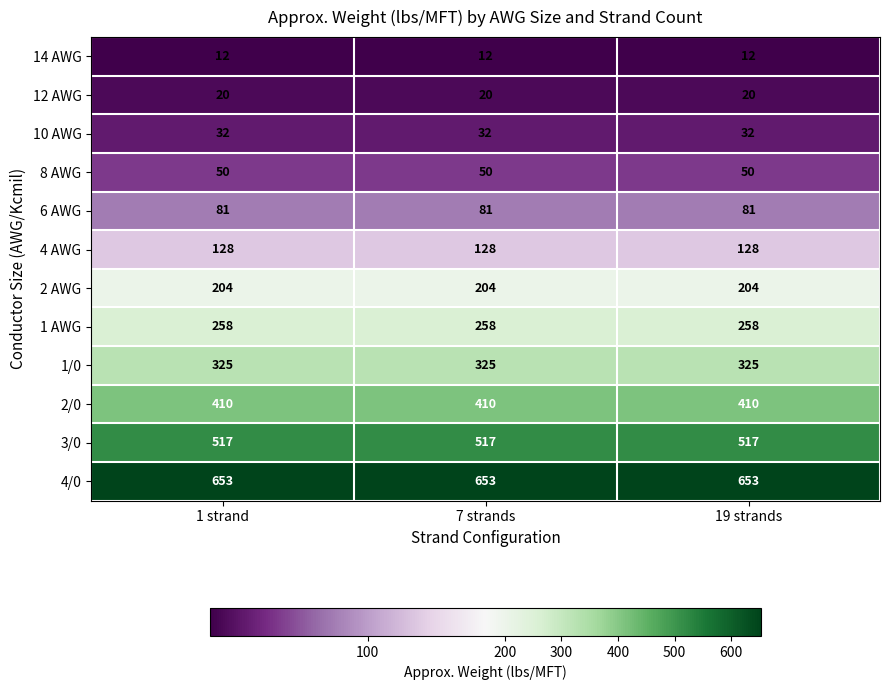

What is the approximate value of 2 AWG at 19 strands?

204